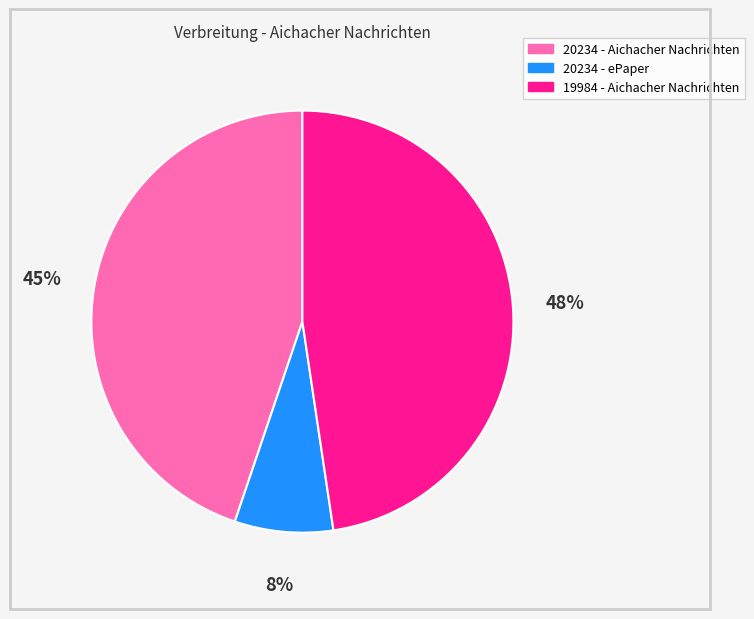

Approximately how many times larger is the value at 19984 - Aichacher Nachrichten compared to 20234 - Aichacher Nachrichten?

1.1